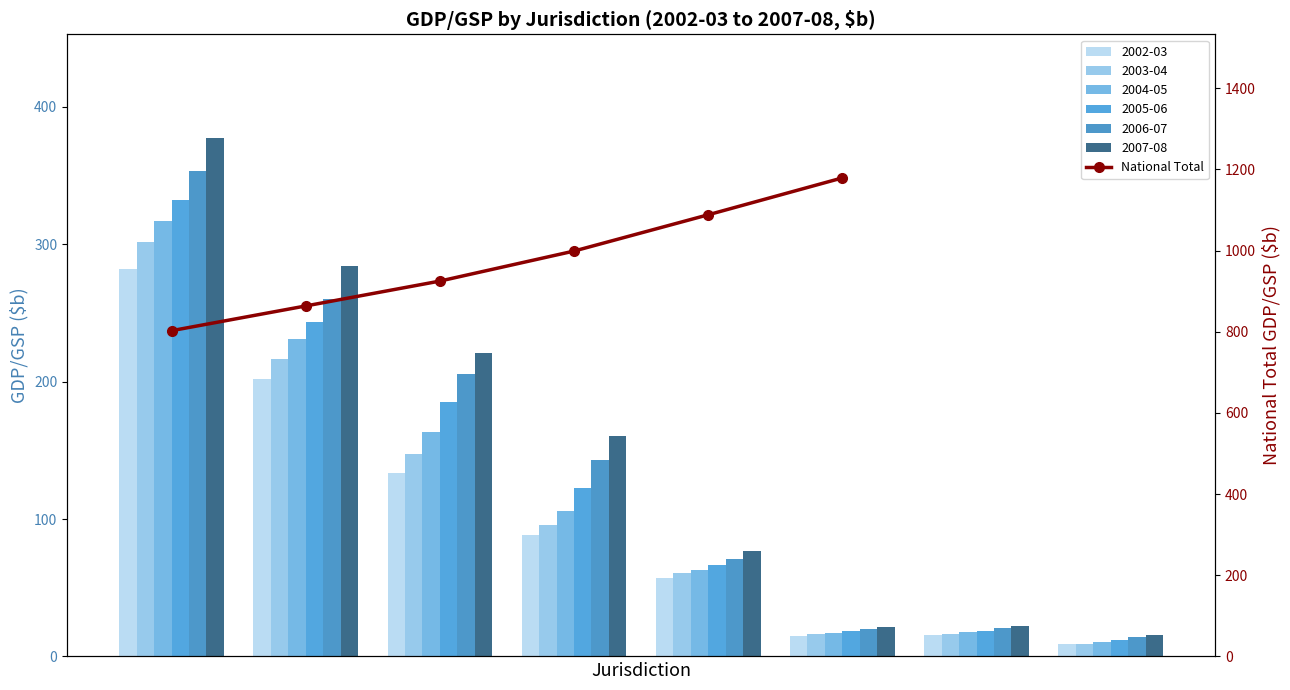

What is the sum of the values at 5 and 3?

2178.1